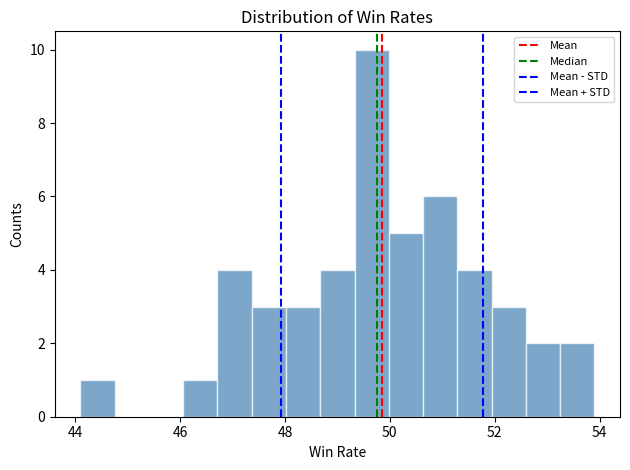

Around what value on the x-axis is the tallest bar? Give the approximate position of its centre, as read against the axis.

49.6